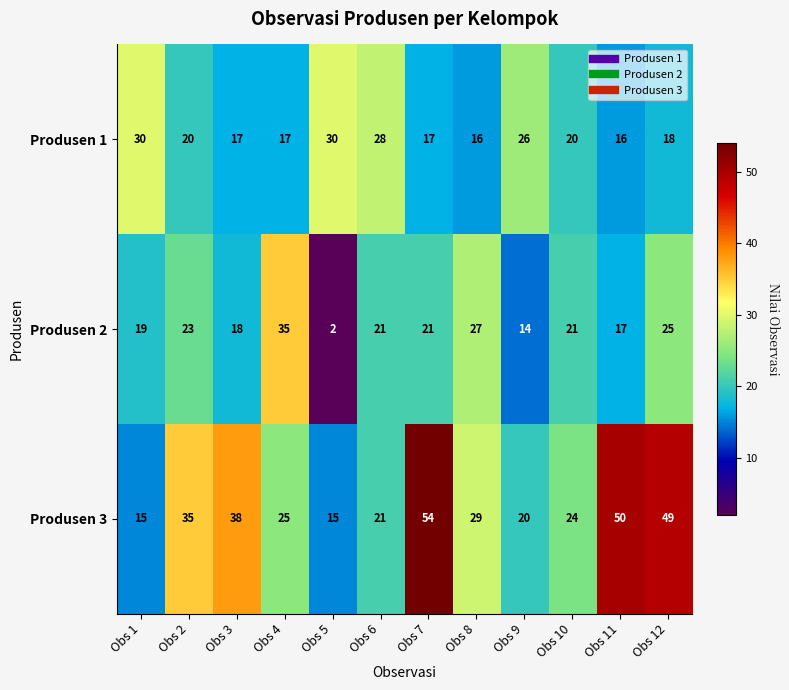

Which category has the highest value across all series?

Obs 7